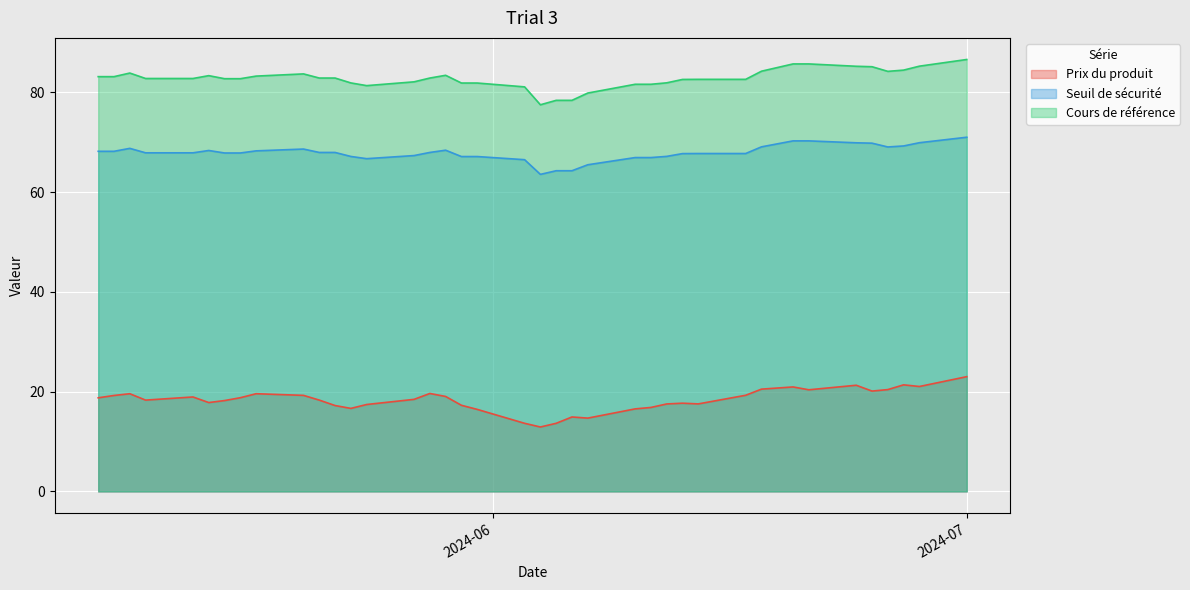

List the labels in order of Seuil de sécurité value, smallest first.

2024-06-04, 2024-06-06, 2024-06-05, 2024-06-07, 2024-06-03, 2024-05-24, 2024-06-11, 2024-06-10, 2024-05-31, 2024-05-30, 2024-05-23, 2024-06-12, 2024-05-27, 2024-06-13, 2024-06-17, 2024-06-14, 2024-05-16, 2024-05-15, 2024-05-13, 2024-05-10, 2024-05-28, 2024-05-22, 2024-05-21, 2024-05-08, 2024-05-07, 2024-05-17, 2024-05-14, 2024-05-29, 2024-05-20, 2024-05-09, 2024-06-26, 2024-06-18, 2024-06-27, 2024-06-25, 2024-06-24, 2024-06-28, 2024-06-21, 2024-06-20, 2024-07-01